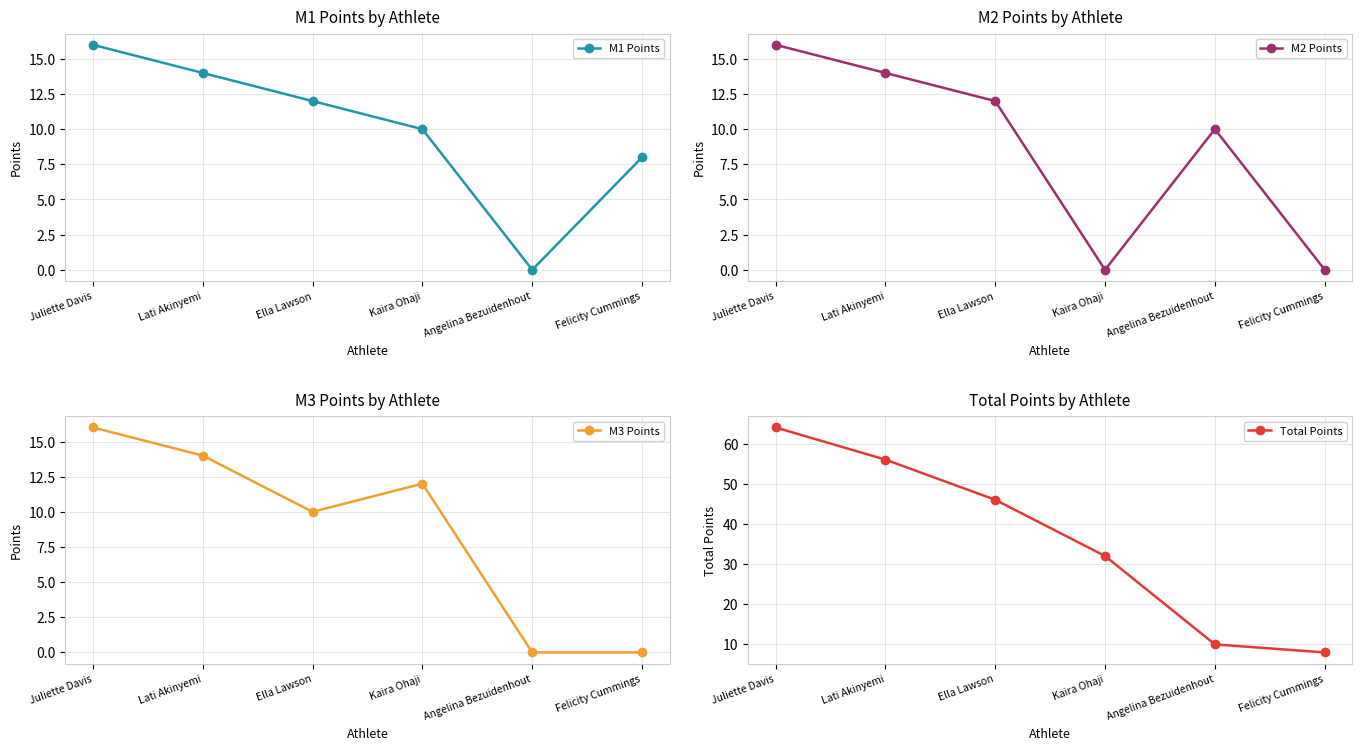

True or false: Total Points and M1 Points cross at least once.

False